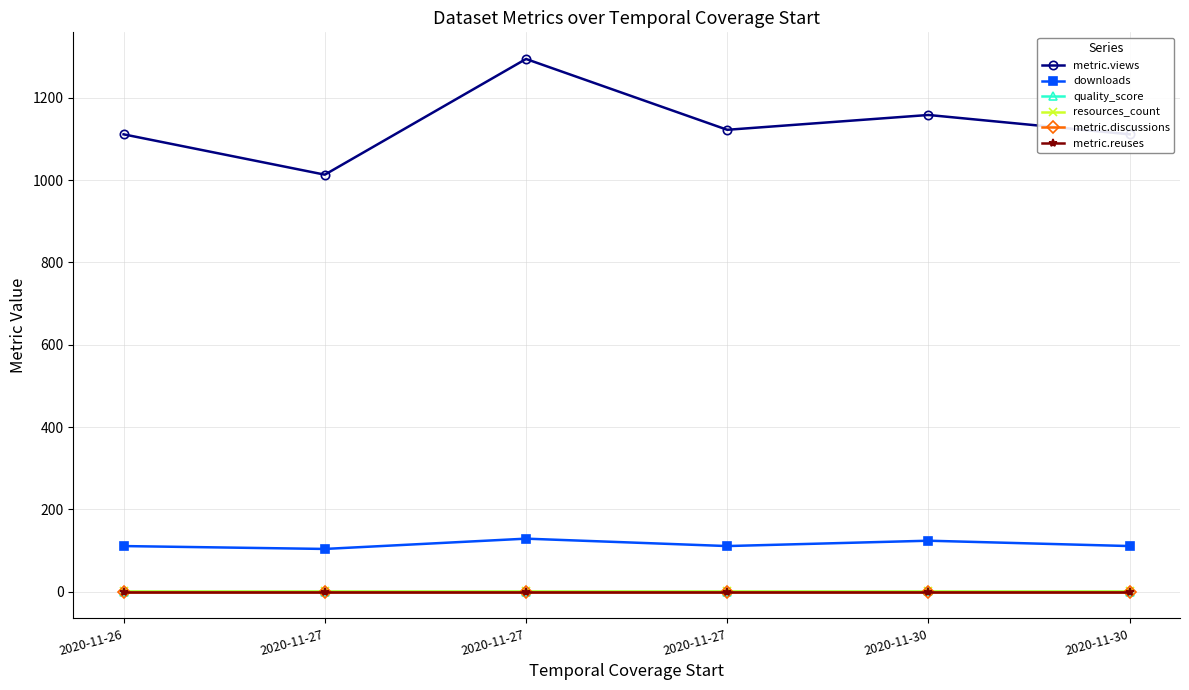

Which category has the lowest value in the metric.views series?

2020-11-27